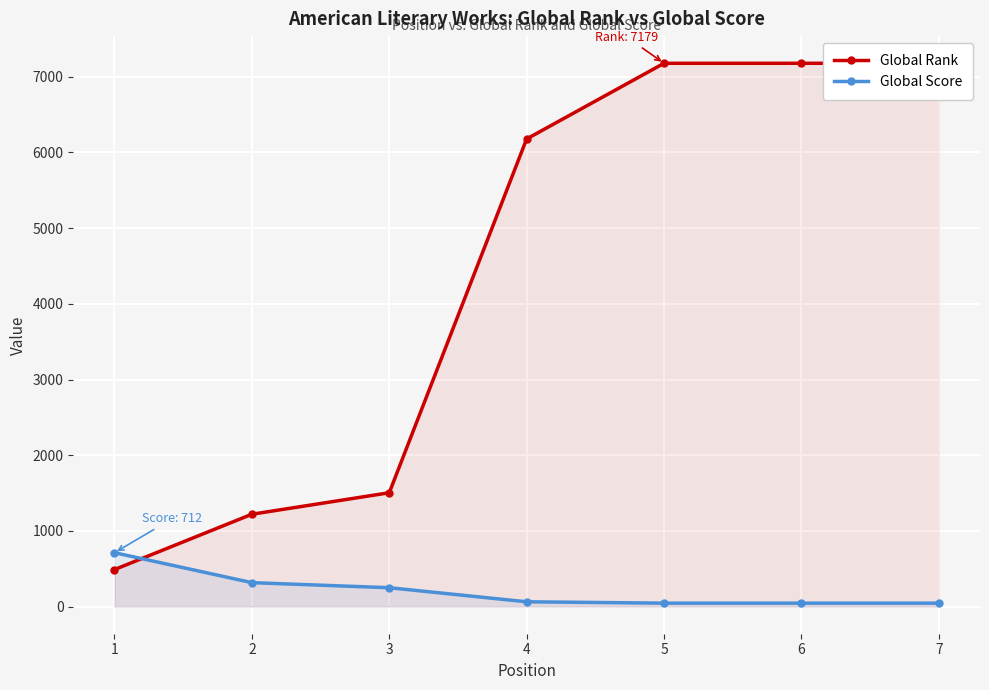

At which label does Global Score first exceed 63?

1